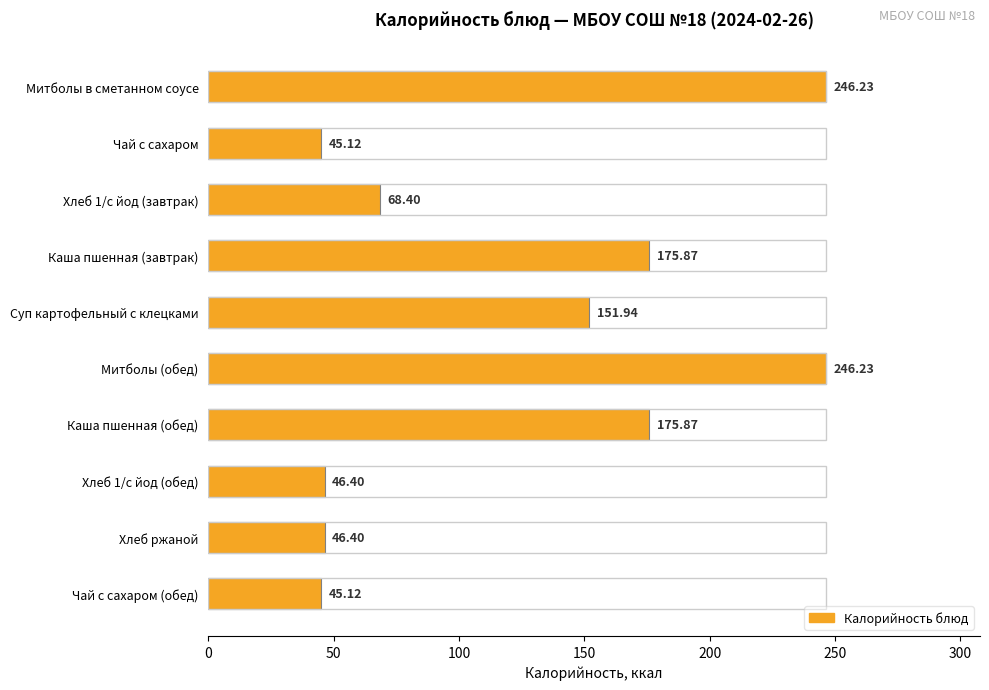

The value at Хлеб ржаной is 31.4. True or false?

False